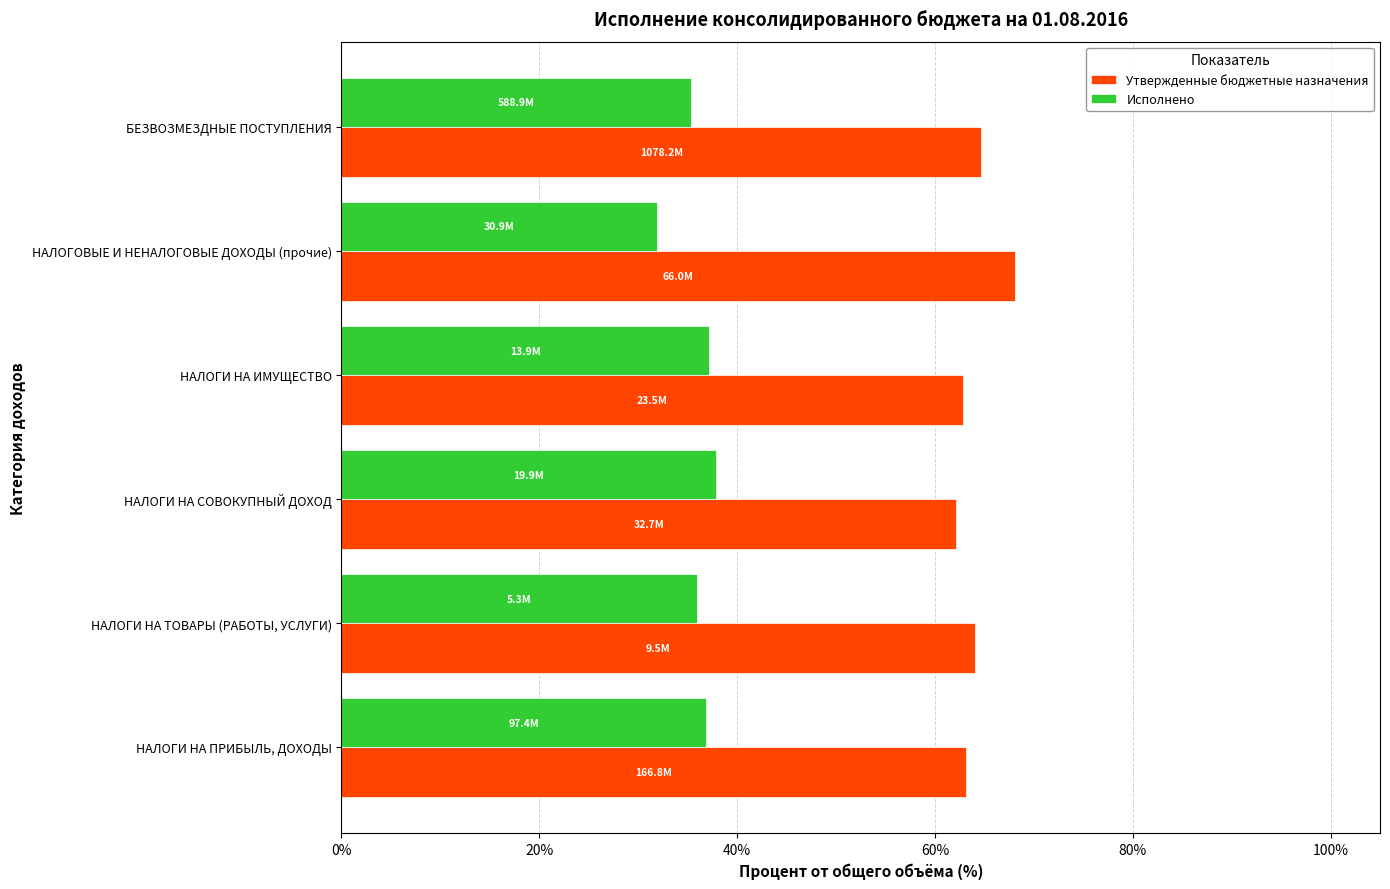

What is the spread (max minus min) of values at БЕЗВОЗМЕЗДНЫЕ ПОСТУПЛЕНИЯ?

29.4